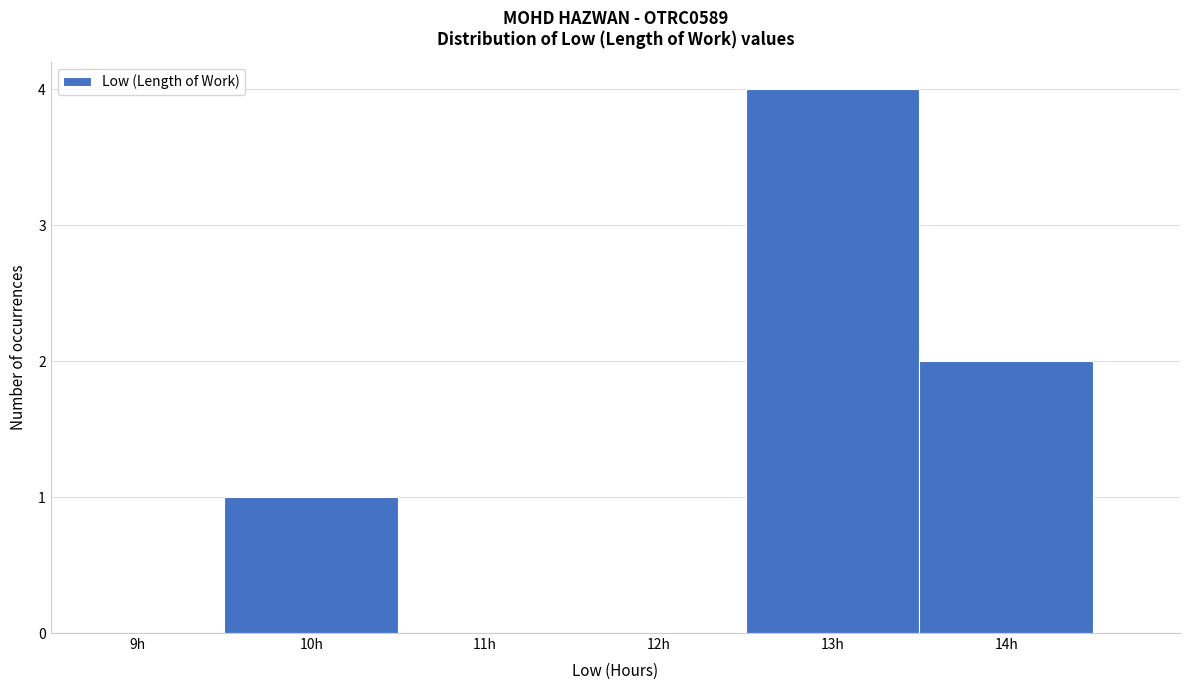

Reading left to right, extract all data points from this chart.

9h=0	10h=1	11h=0	12h=0	13h=4	14h=2